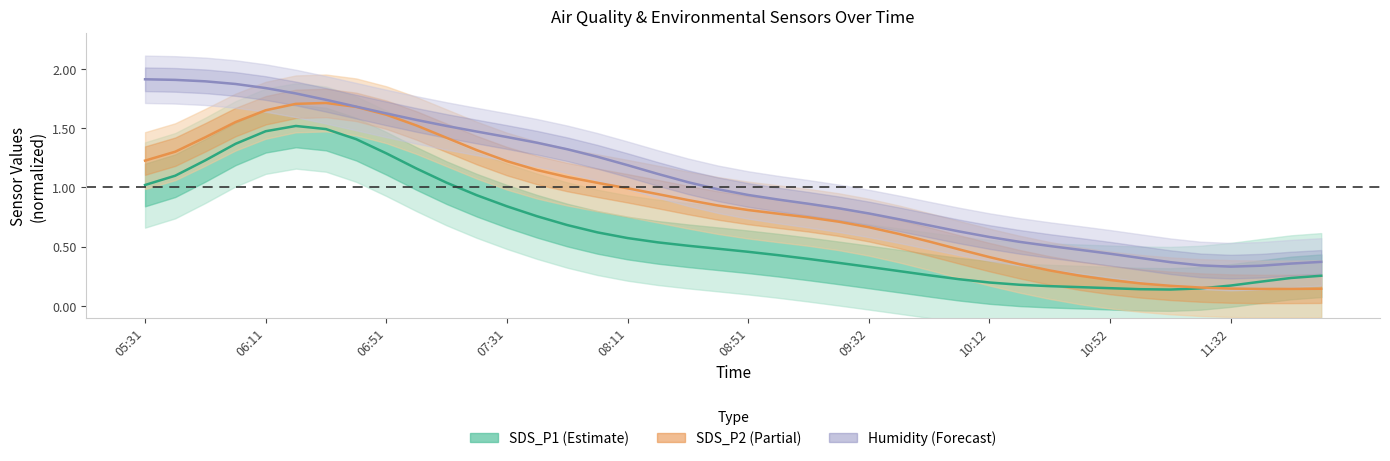

How many series are shown in this chart?

3